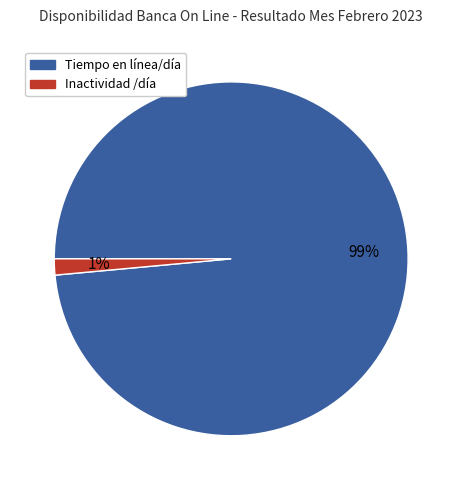

To the nearest percent, what is the combined percentage of Inactividad /día and Tiempo en línea/día?

100%